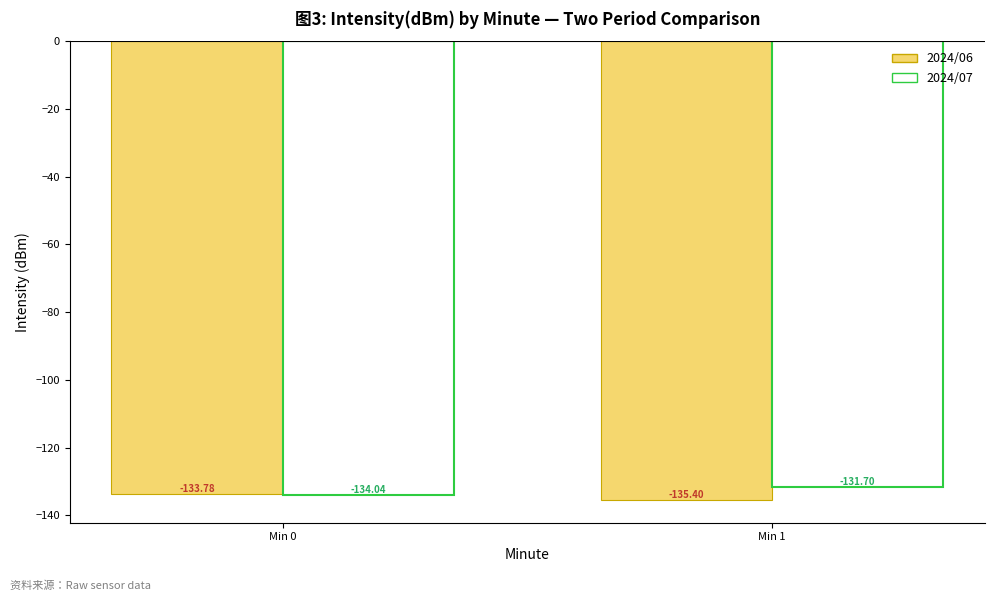

At which category is the sum across all series the highest?

Min 1